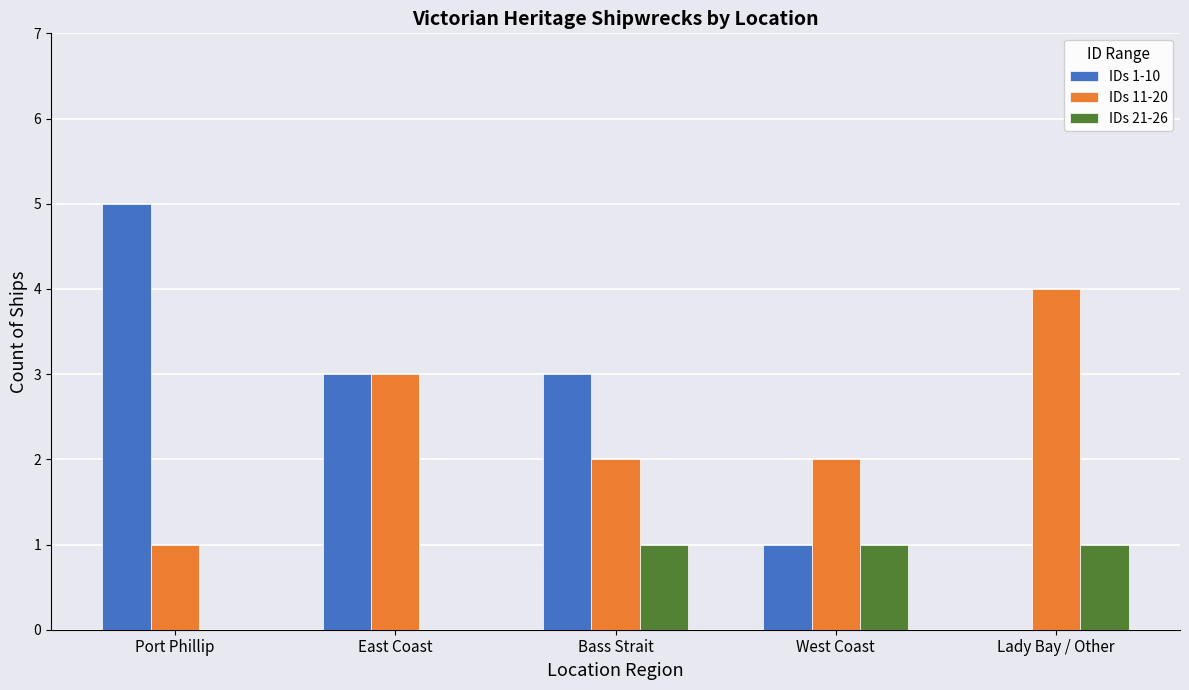

Is the value of IDs 21-26 at Port Phillip greater than the value of IDs 11-20 at East Coast?

No